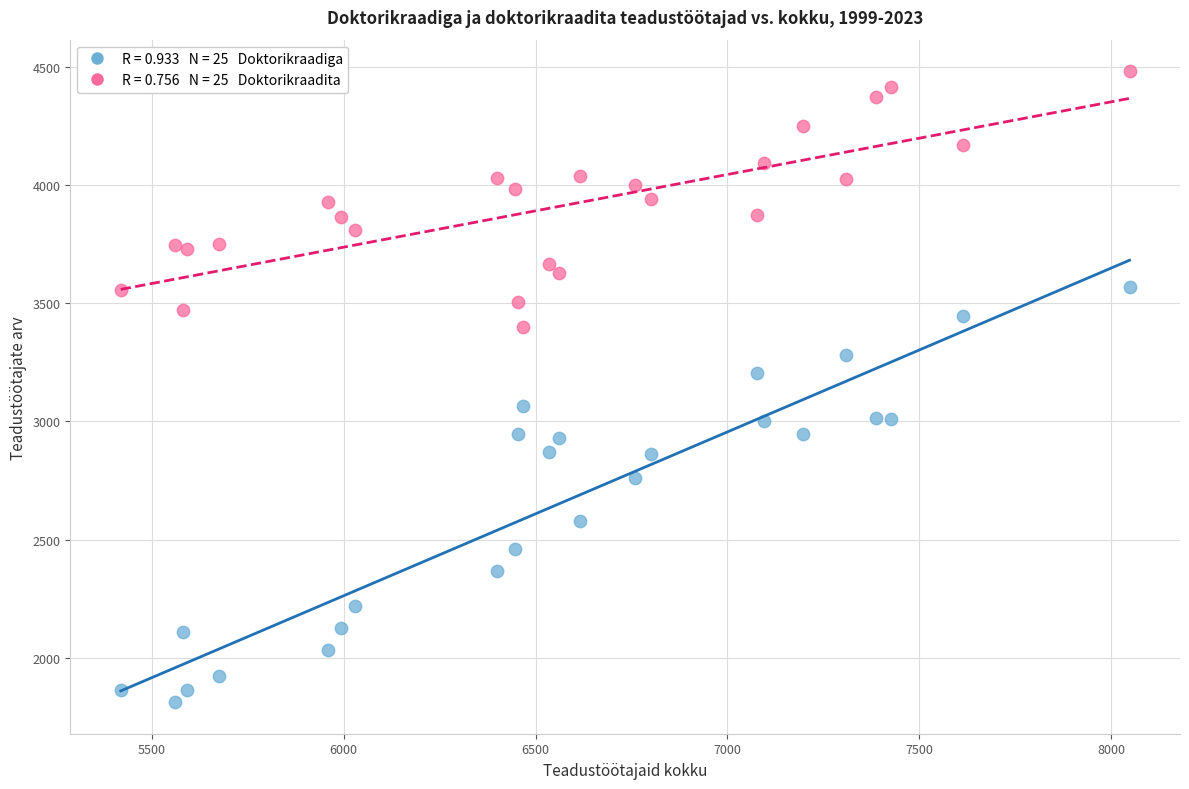

Across all data points, what is the range of X values (max minus min)?

2629